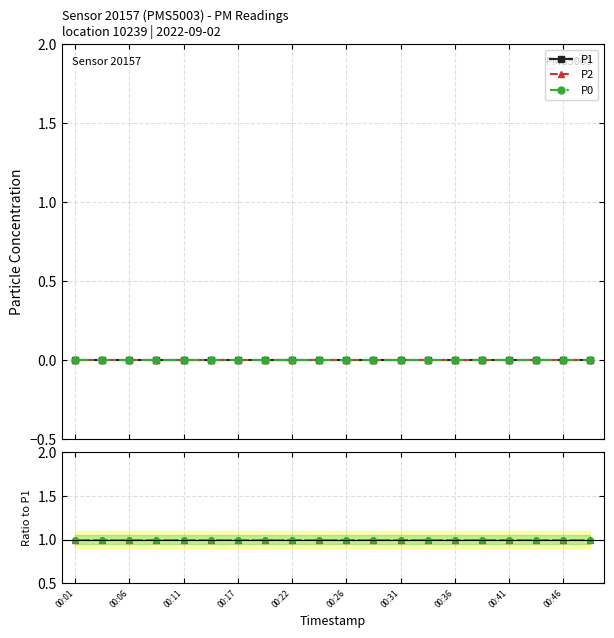

What is the value of the P2/P1 point at the 1st from the left?

1